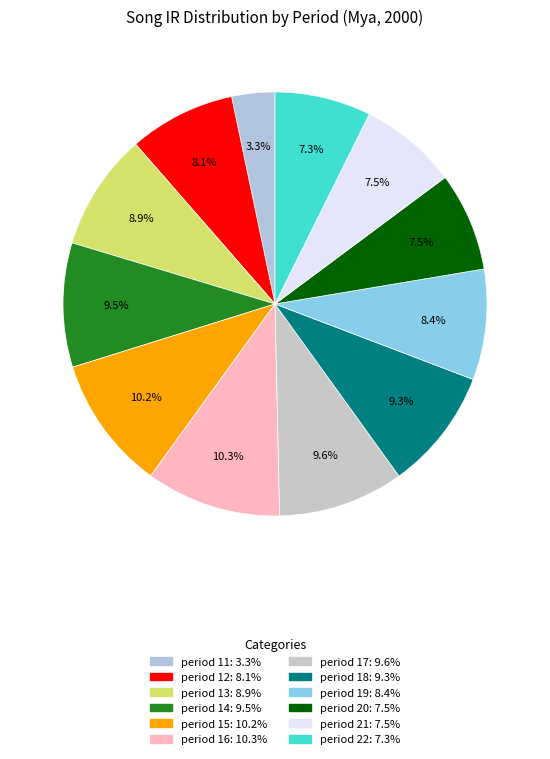

Does any single category account for the majority?

No